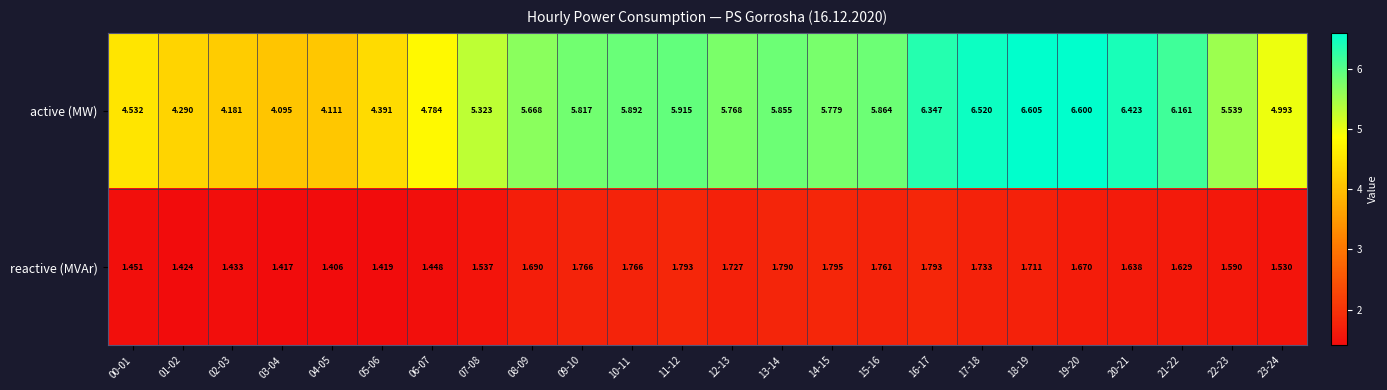

List the series in order of their overall mean, lowest first.

reactive (MVAr), active (MW)